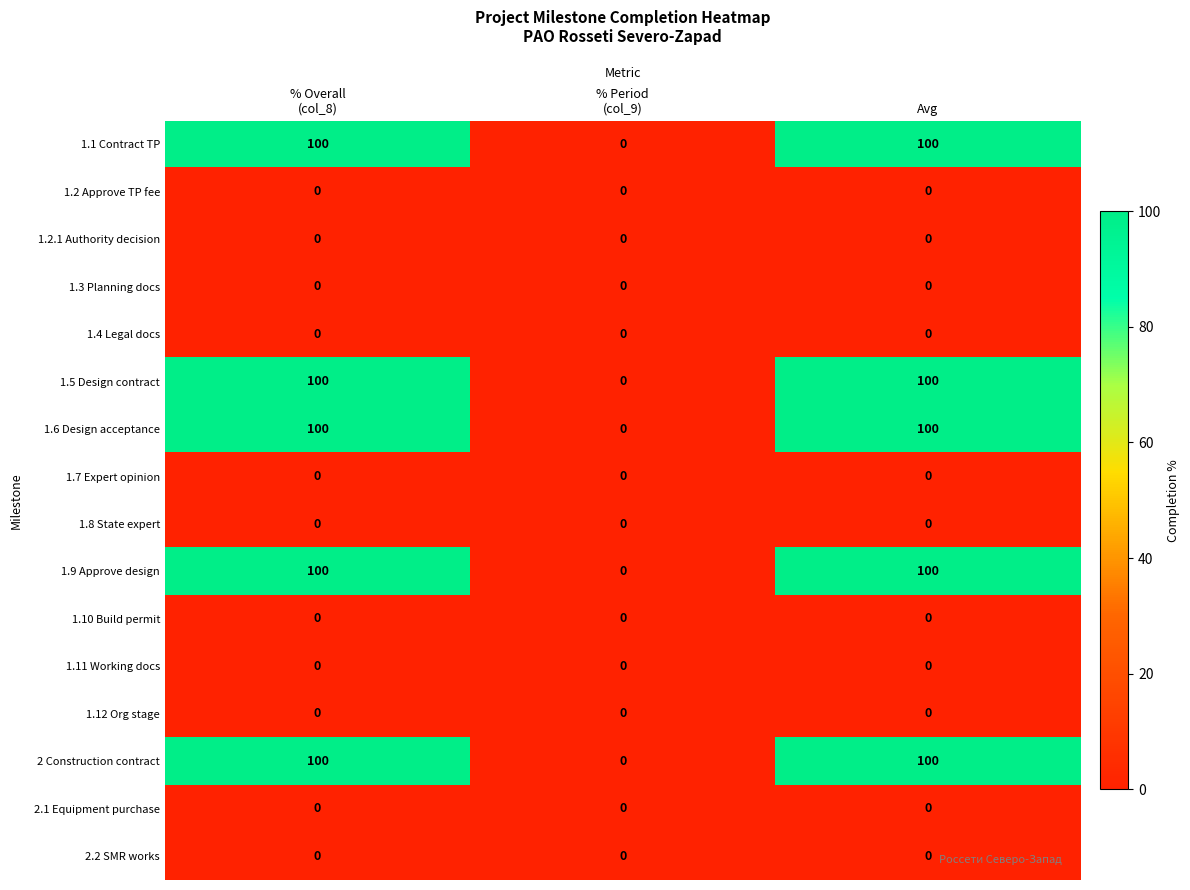

What is the difference between the highest and lowest values at Avg?

100